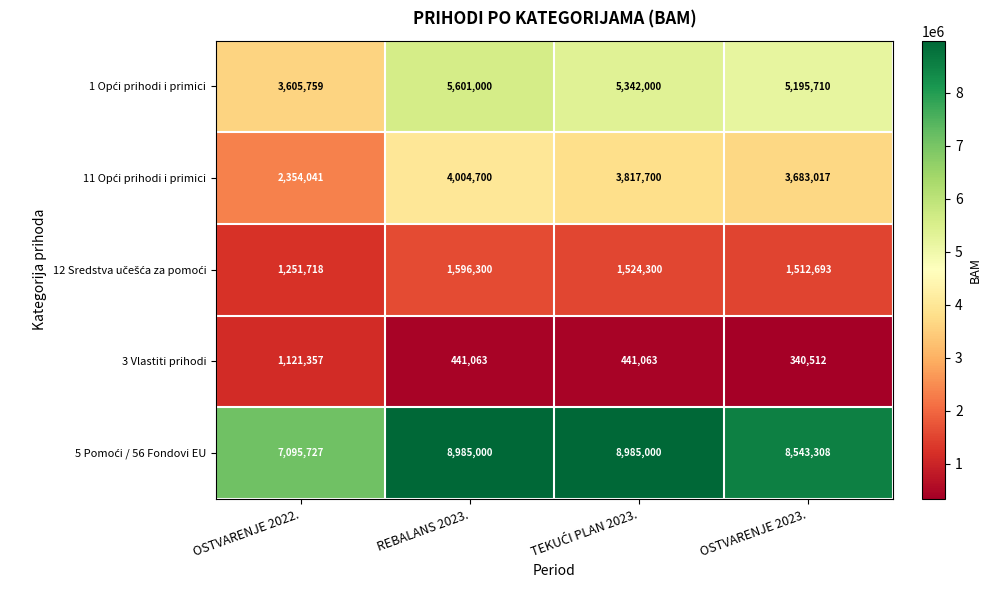

How many distinct data groups are displayed?

5